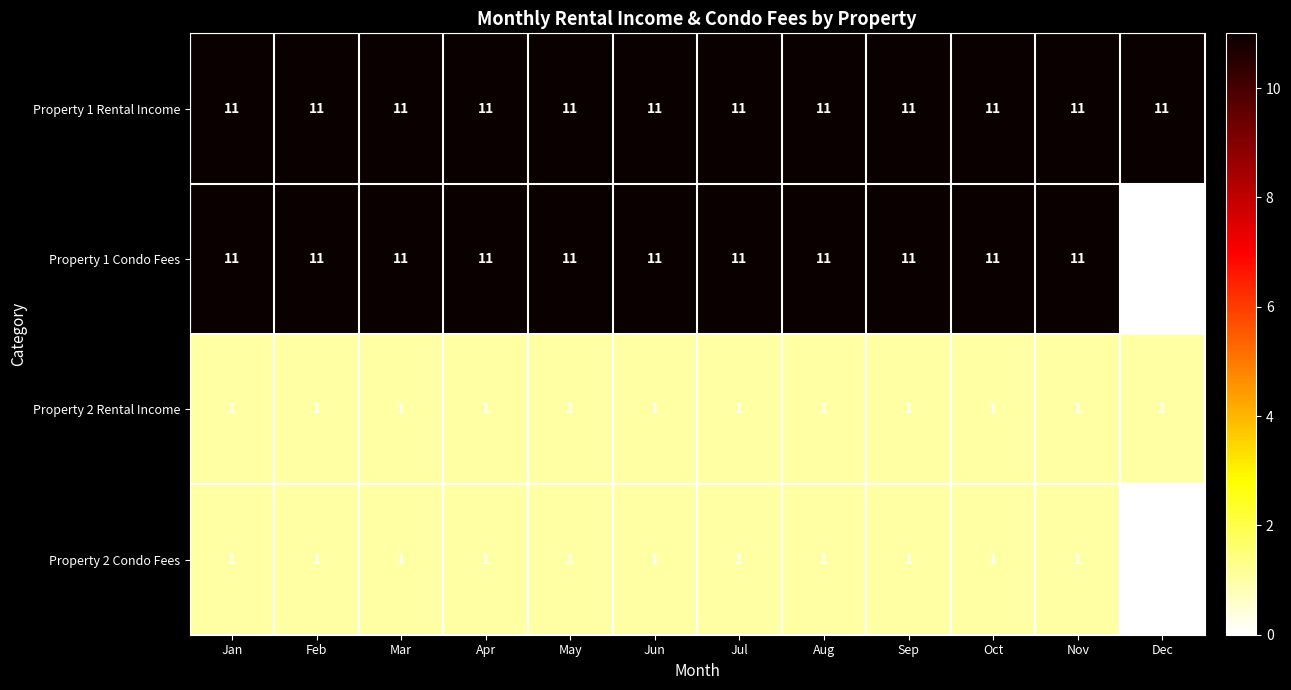

Which series has the largest total across all categories?

Property 1 Rental Income